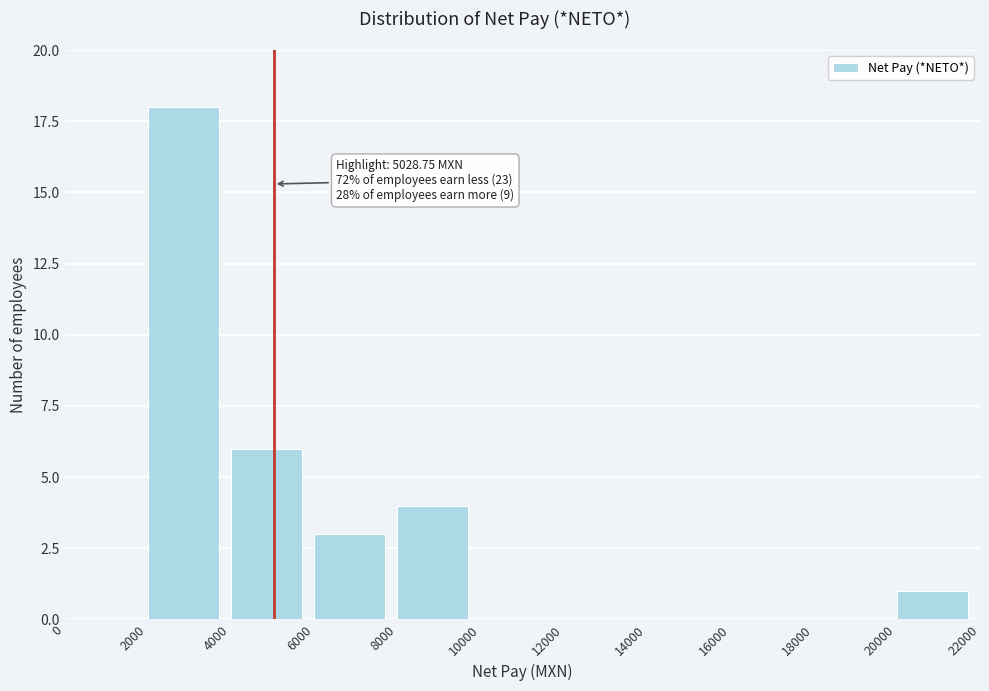

Over which range of the x-axis is the bar tallest?

2000 to 4000